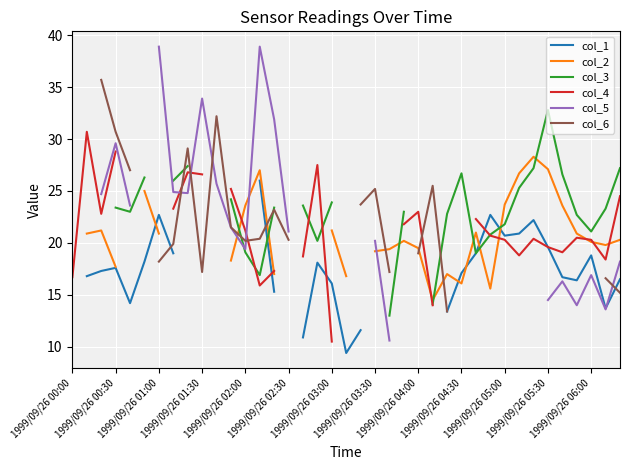

At which label does col_5 first exceed 21?

1999/09/26 01:00